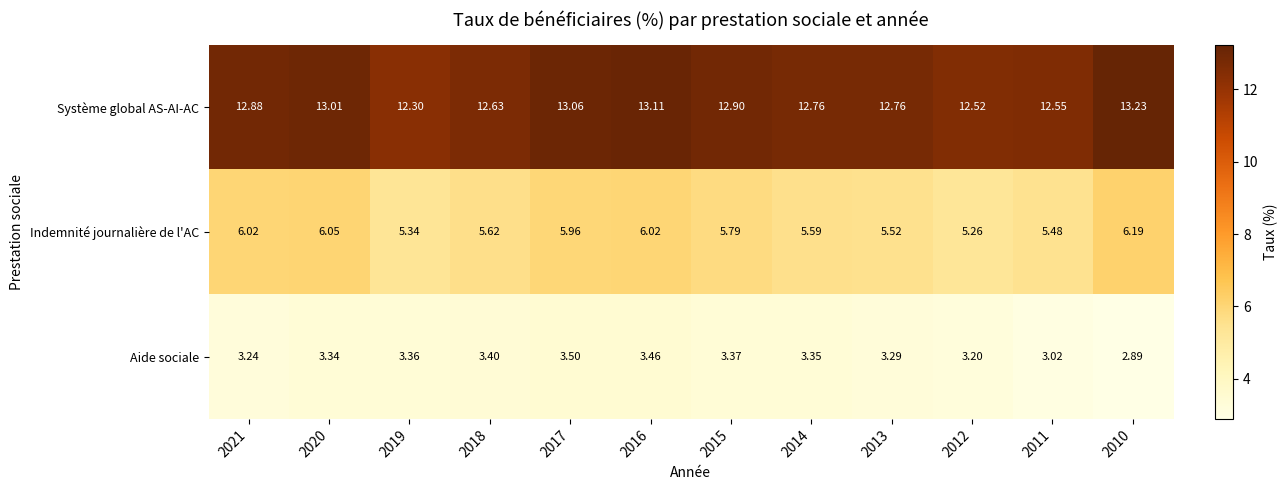

Which series changed the most between 2016 and 2010?

Aide sociale